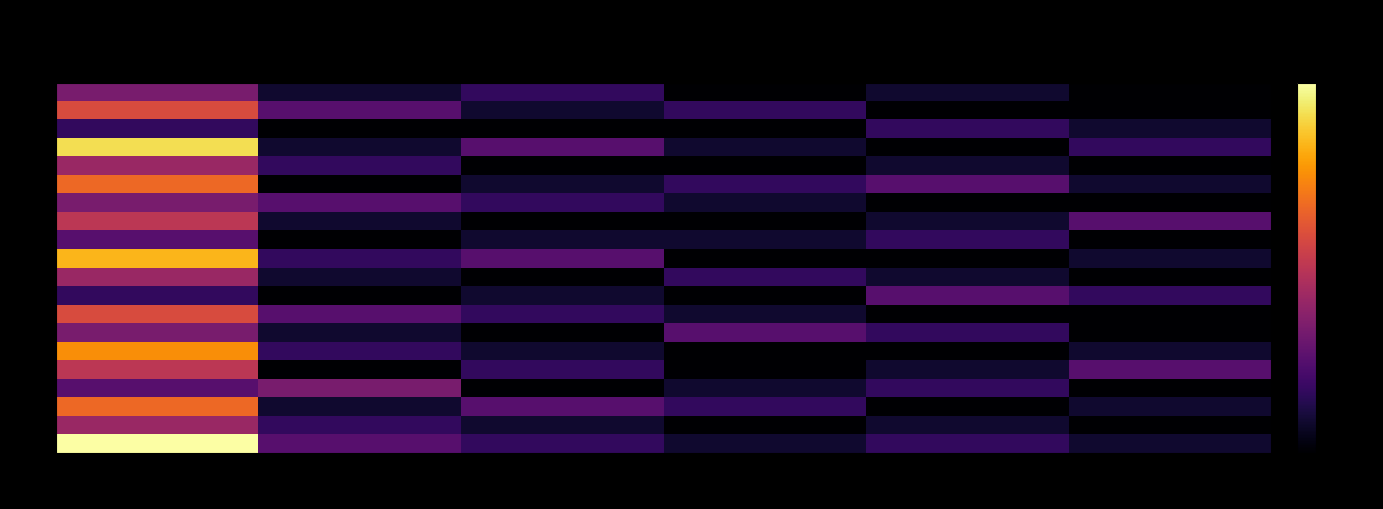

What is the total value across all series at 03?

1.4